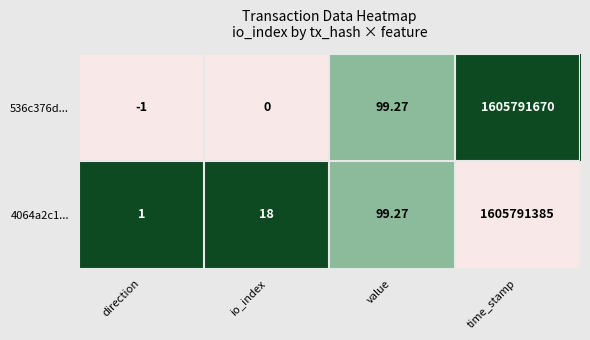

What is the spread (max minus min) of values at direction?

2.0